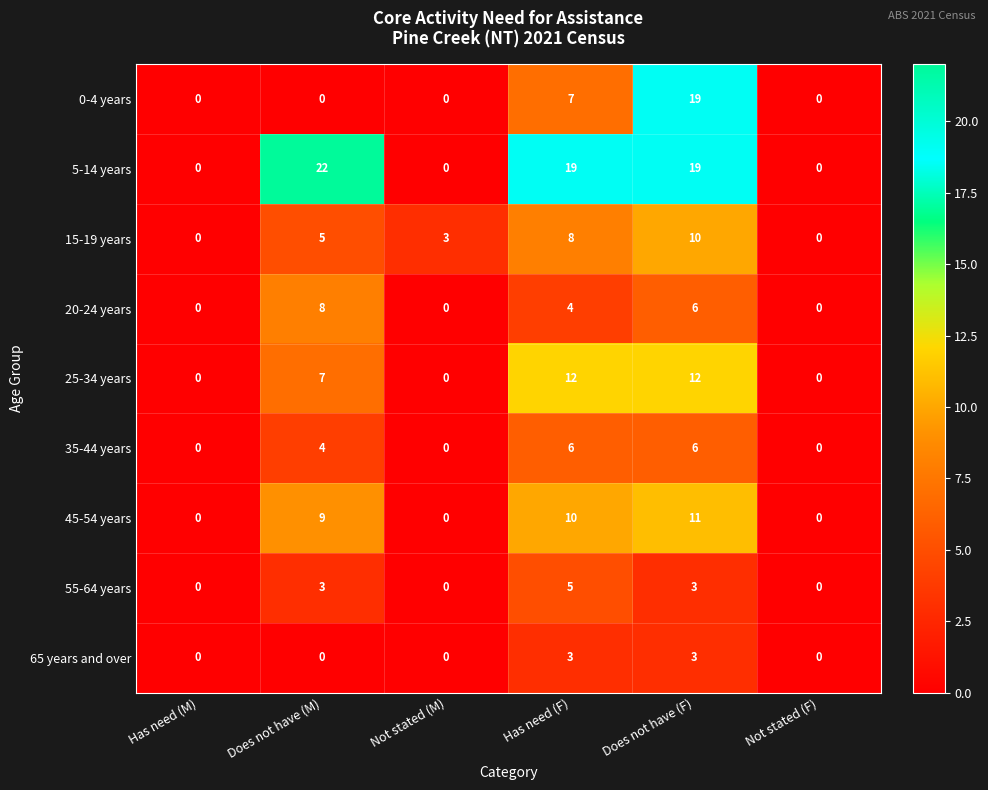

What is the difference between the 55-64 years values at Not stated (F) and Does not have (M)?

3